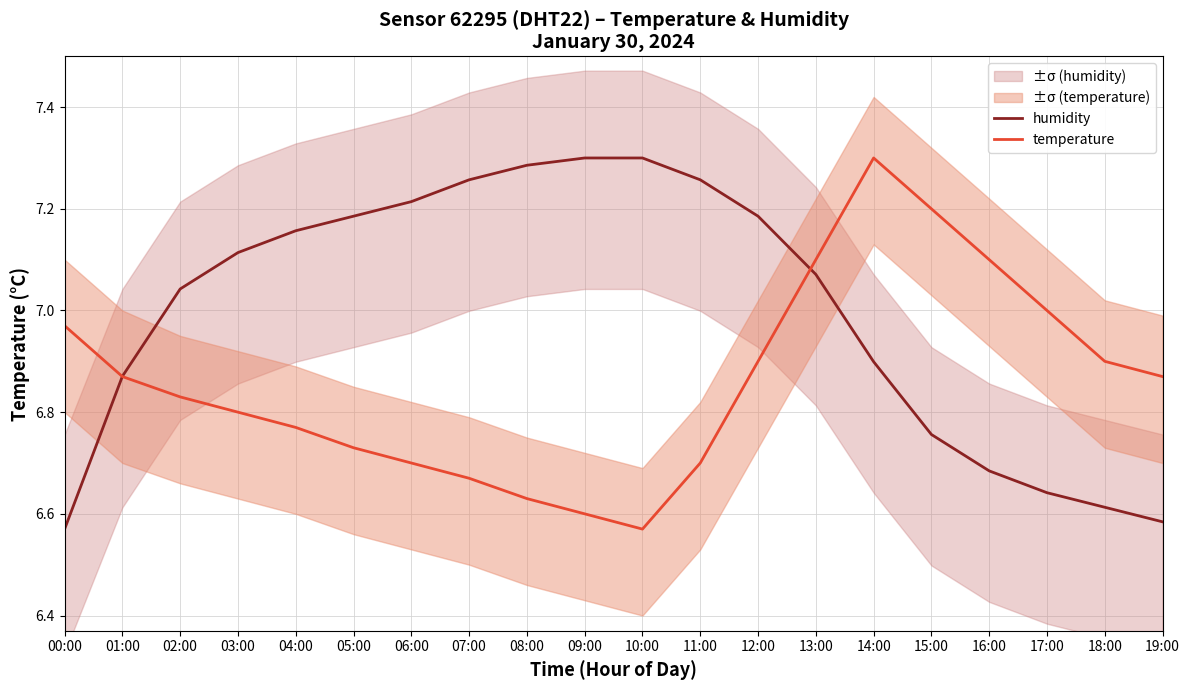

Between 05:00 and 08:00, which series saw the biggest shift?

humidity